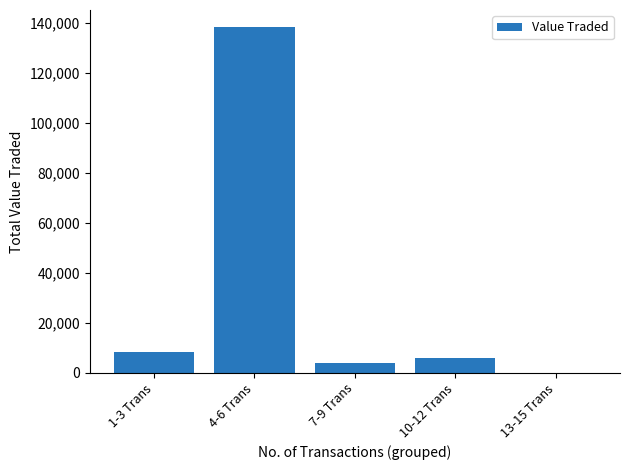

What is the greatest value displayed?

138147